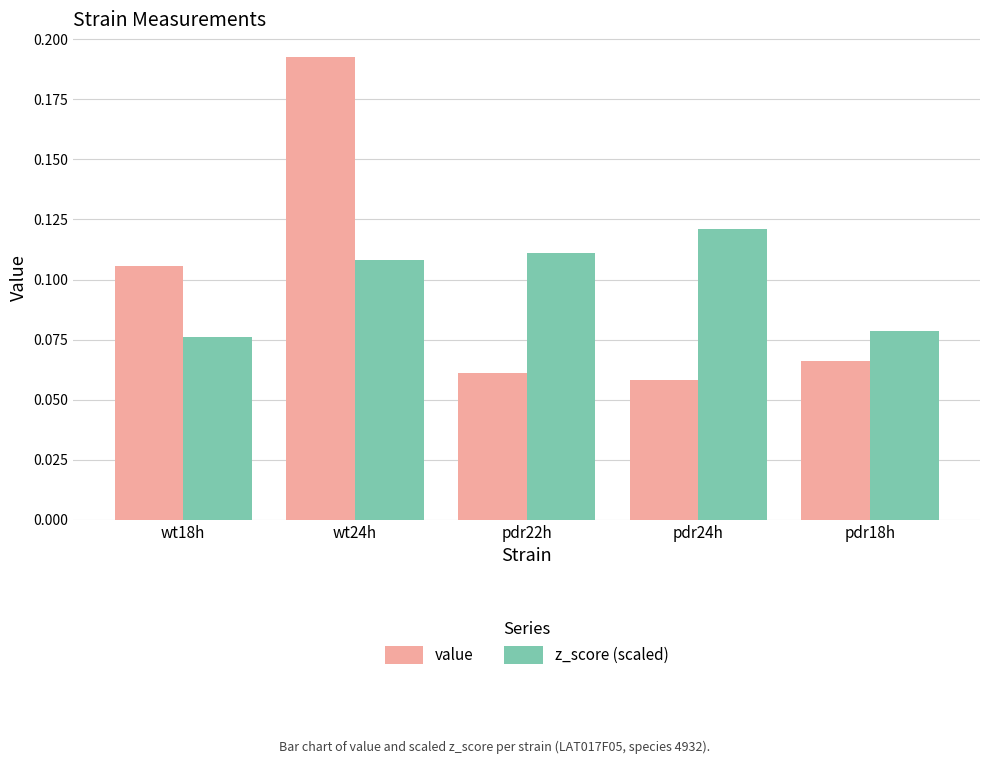

Which category has the highest value across all series?

wt24h